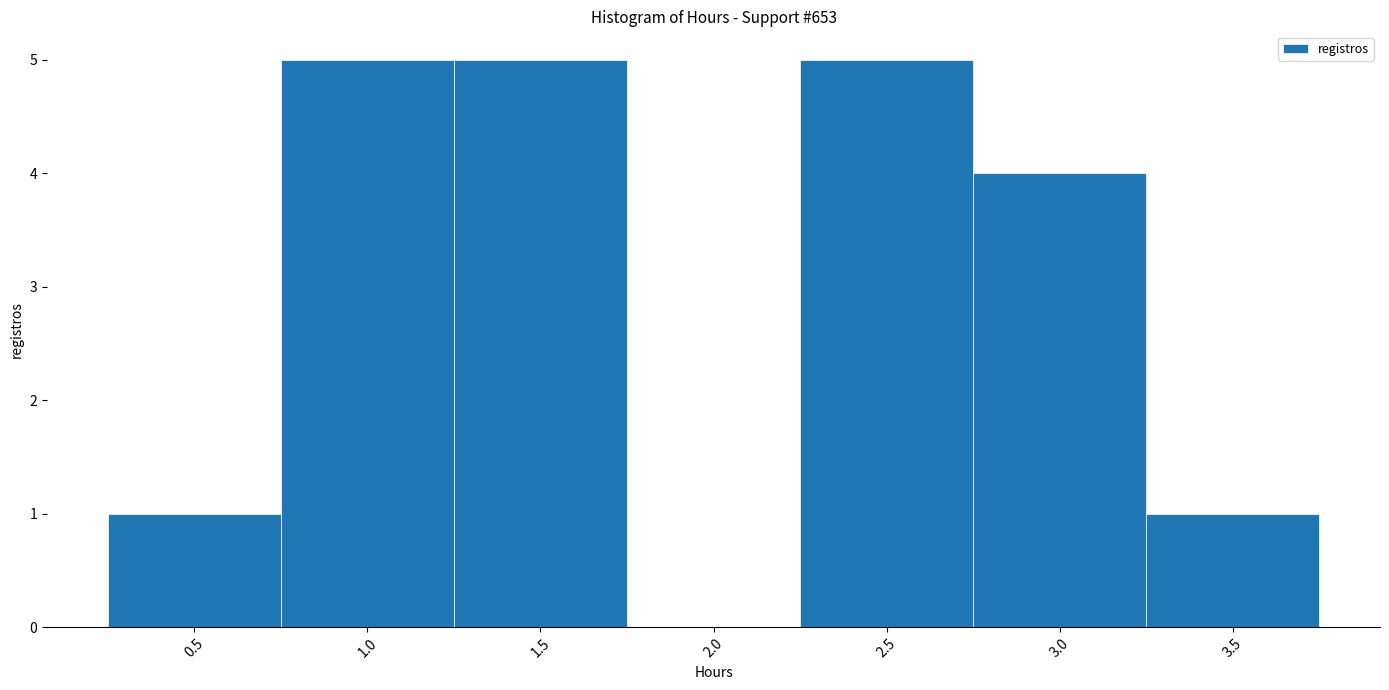

Reading left to right, list every bar in this chart as the range it spans on the x-axis followed by its height. The values are not printed on the chart, so give them approximately, as read against the axis.

0.25 to 0.75: 1
0.75 to 1.25: 5
1.25 to 1.75: 5
1.75 to 2.25: 0
2.25 to 2.75: 5
2.75 to 3.25: 4
3.25 to 3.75: 1